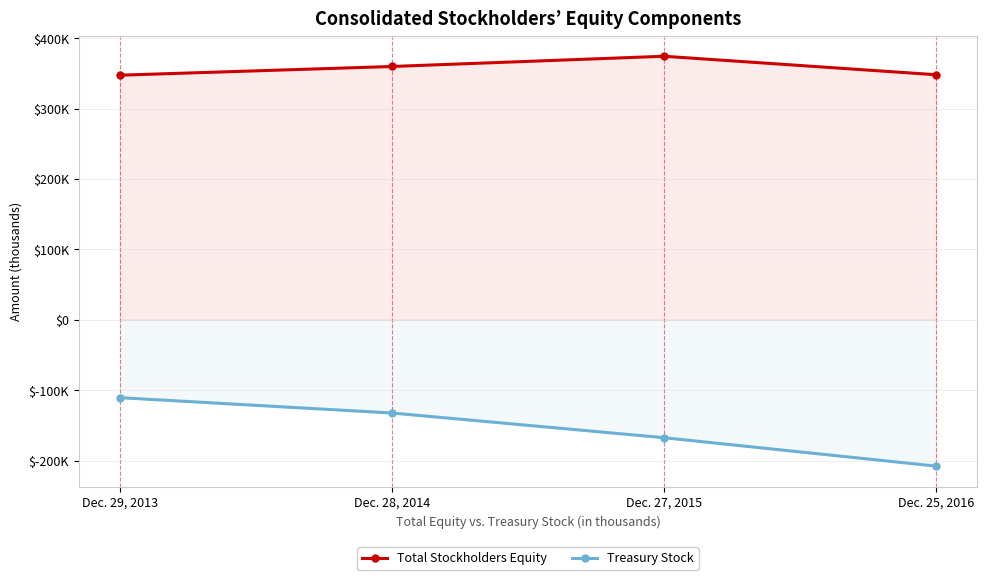

What is the maximum value shown in the chart?

374311